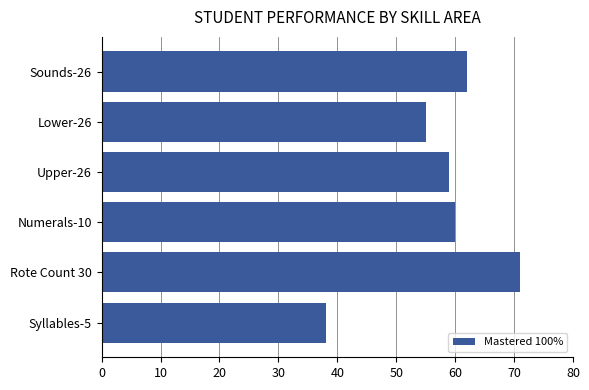

Is it true that the value at Rote Count 30 is 71?

True